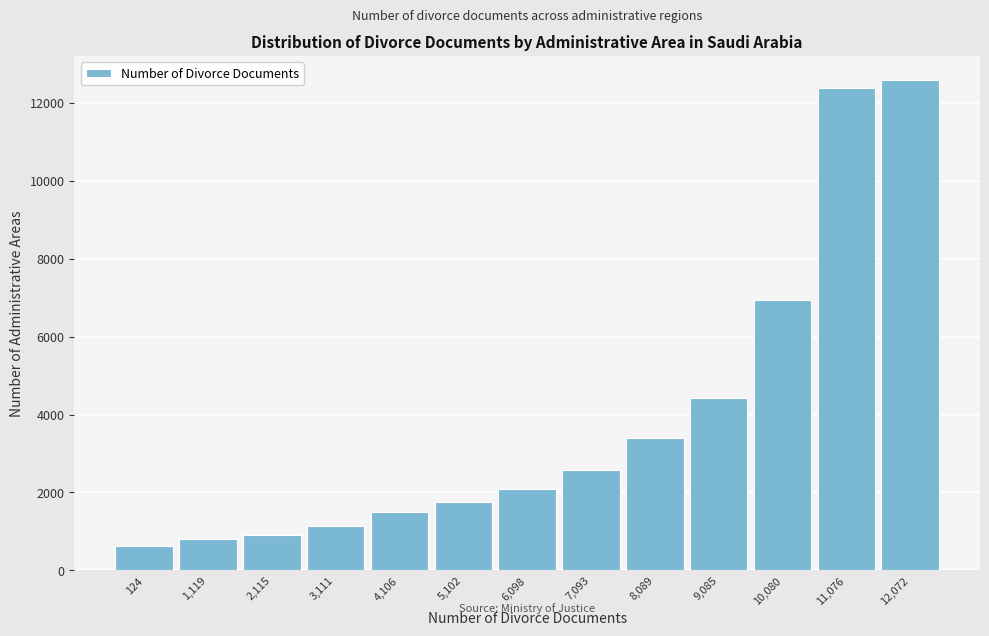

Reading left to right, extract all data points from this chart.

124=624	1,119=797	2,115=897	3,111=1146	4,106=1508	5,102=1758	6,098=2092	7,093=2586	8,089=3409	9,085=4427	10,080=6937	11,076=12376	12,072=12568